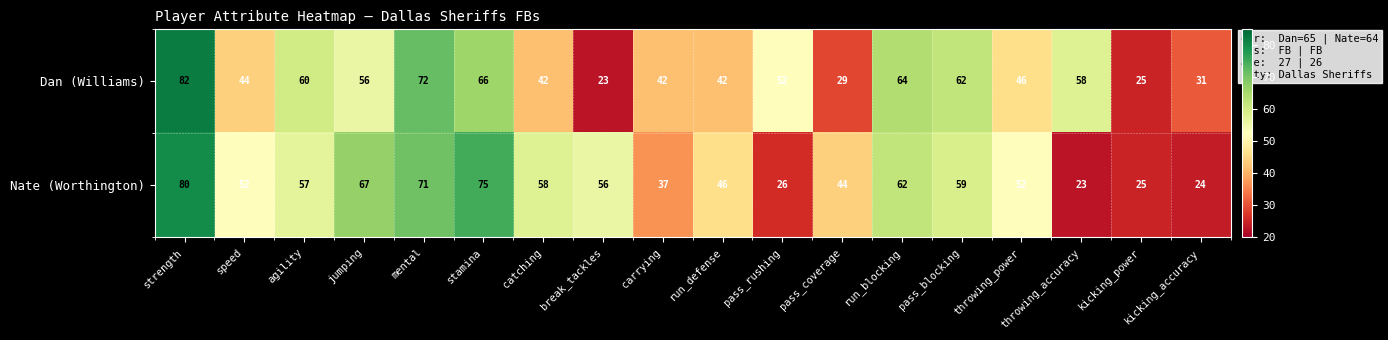

What is the average value of the Dan (Williams) series?

50